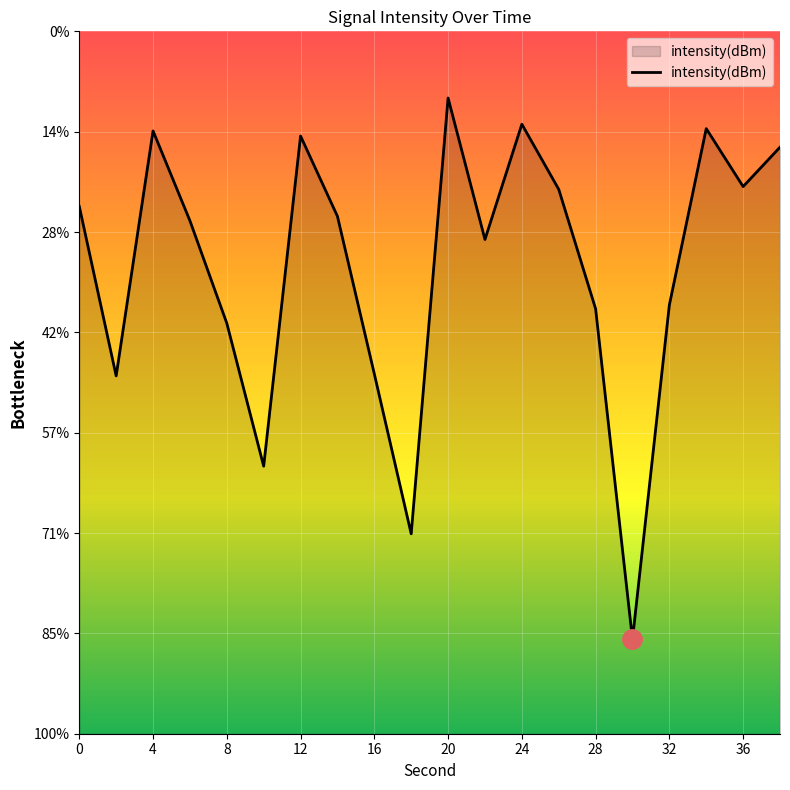

Reading left to right, list all the values displayed in this chart.

-123.7	-132.2	-120.0	-124.4	-129.5	-136.7	-120.2	-124.2	-132.1	-140.0	-118.3	-125.4	-119.6	-122.9	-128.8	-145.3	-128.6	-119.8	-122.7	-120.8